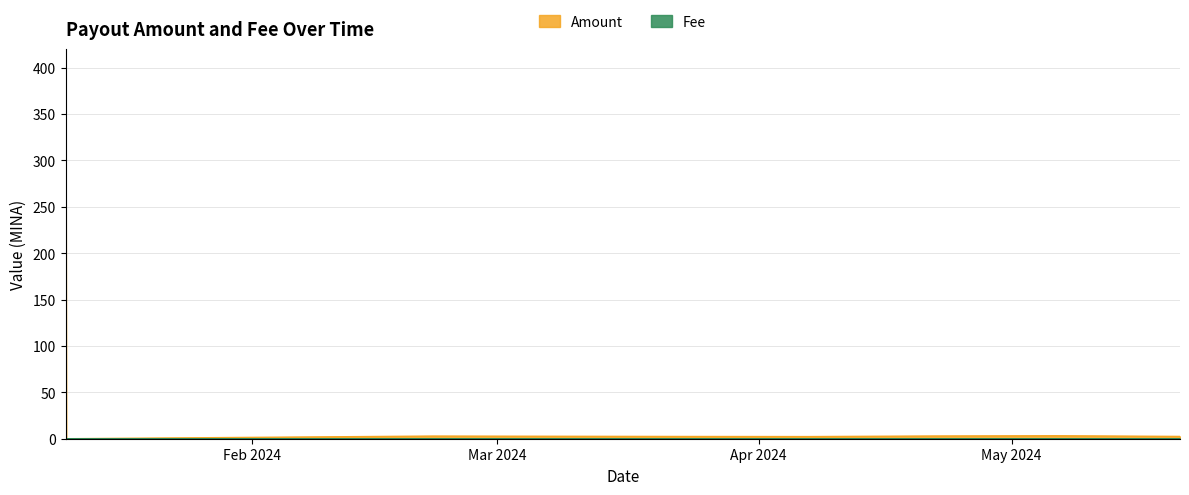

How many lines are shown in the chart?

2